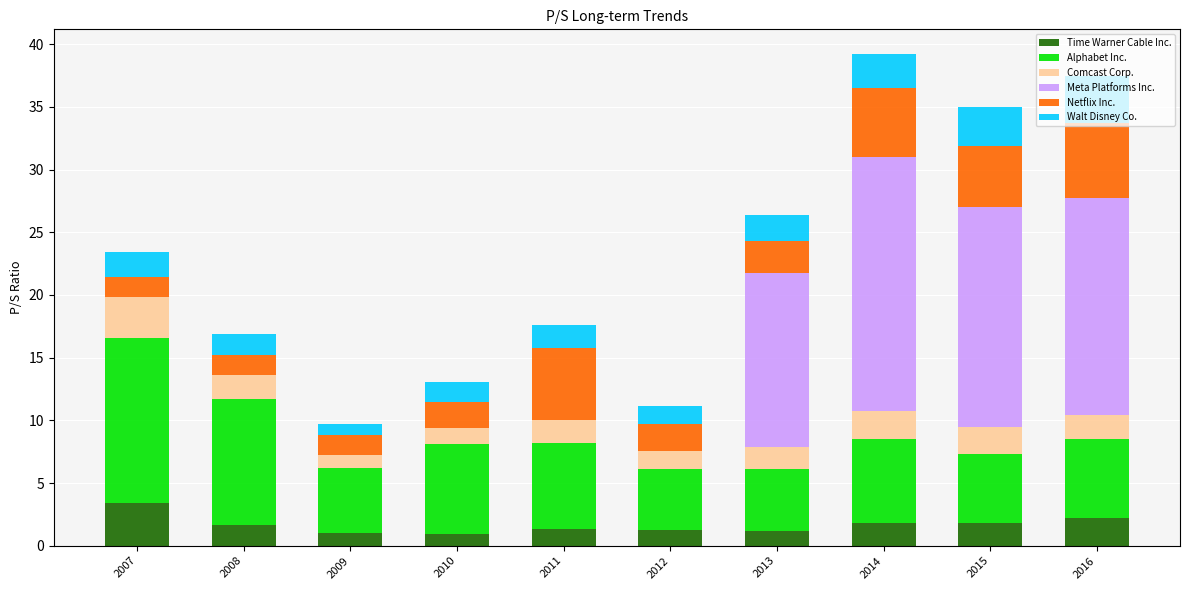

The Time Warner Cable Inc. series shows 0.5 at 2016. True or false?

False